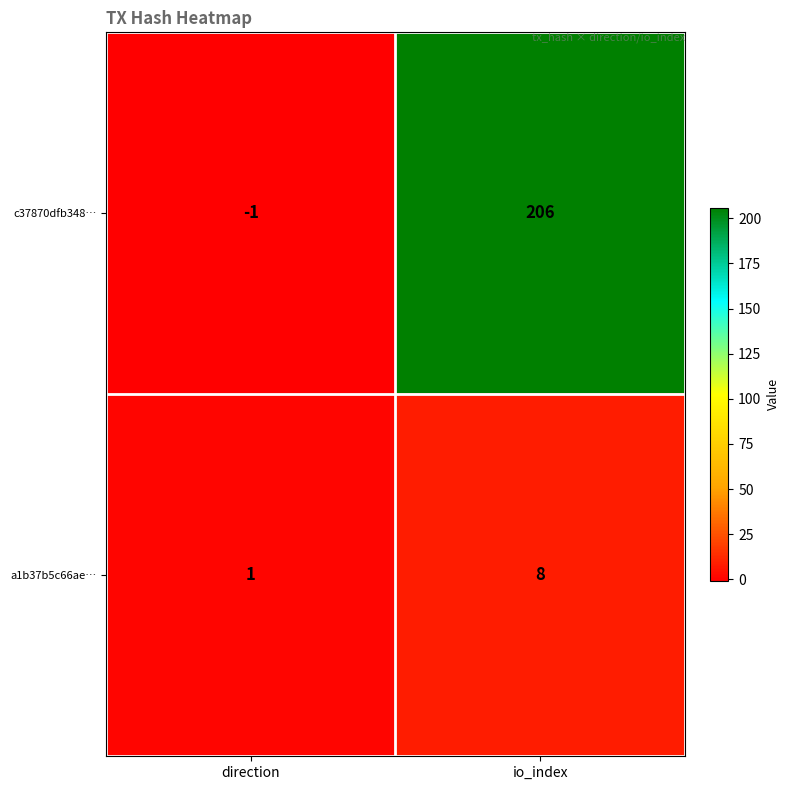

Between direction and io_index, which series saw the biggest shift?

c37870dfb348…